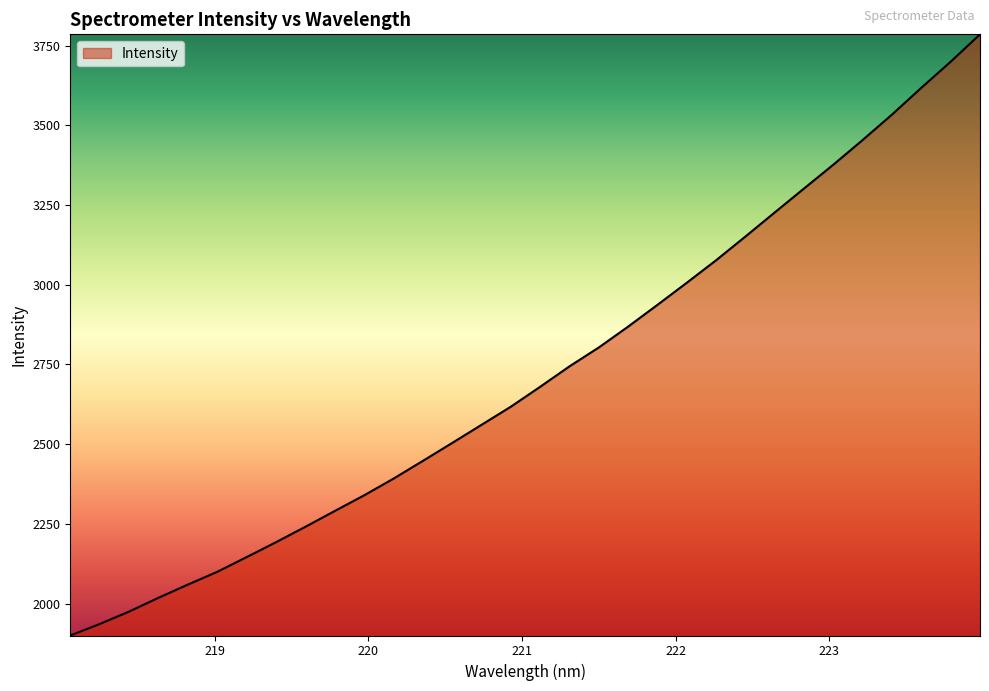

What is the minimum value shown in the chart?

1900.0